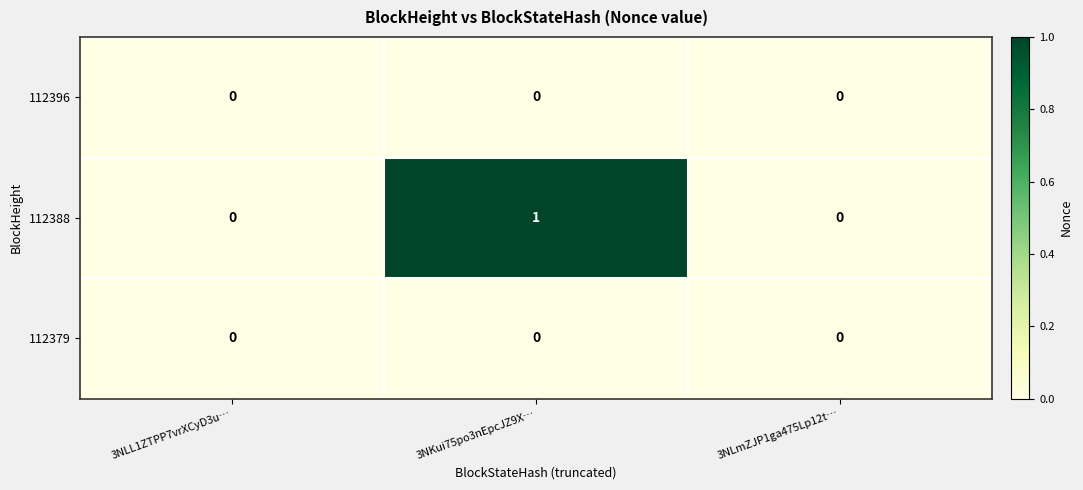

Reading right to left, list all the values displayed in this chart.

112396: 0	0	0
112388: 0	1	0
112379: 0	0	0